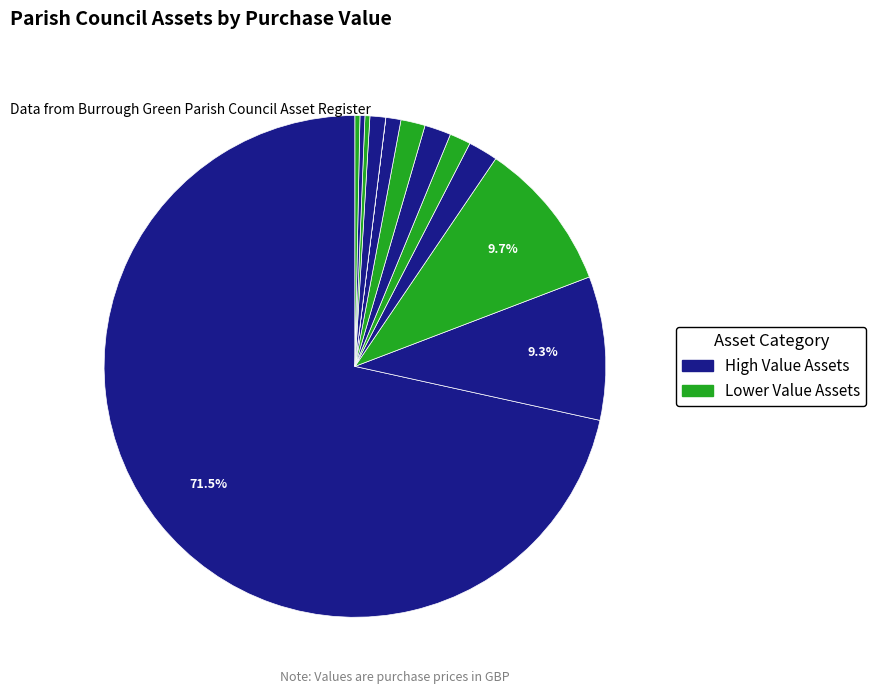

How many segments does this pie chart have?

13